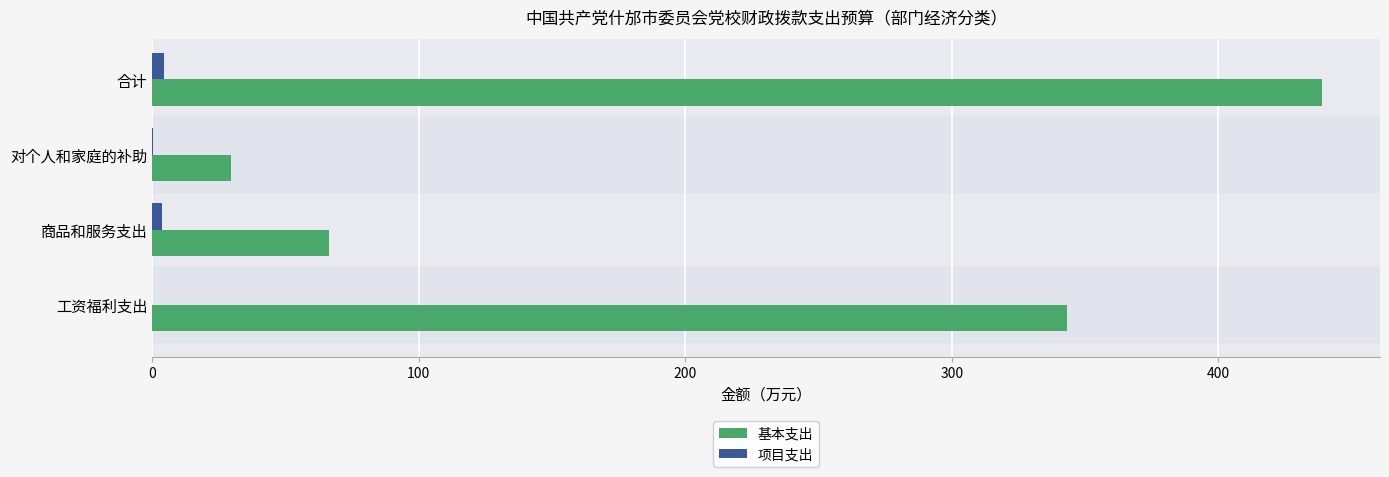

Which series has the largest range (max minus min)?

基本支出